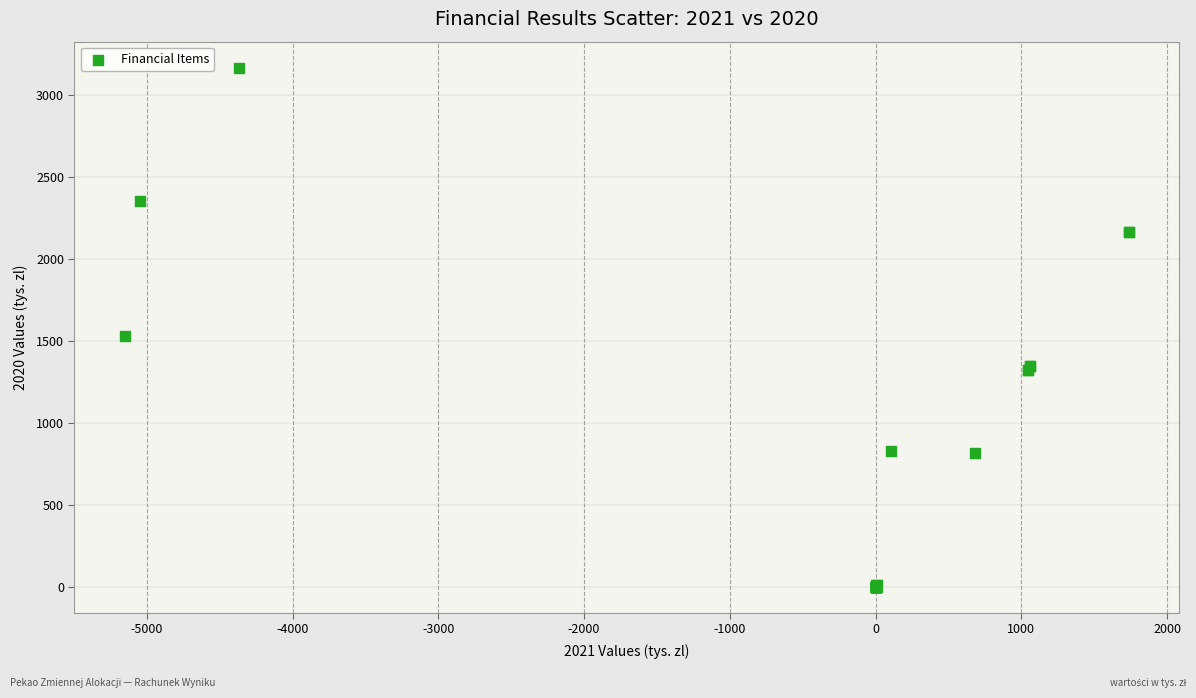

What Y value in the scatter plot is closest to 1583?

1527